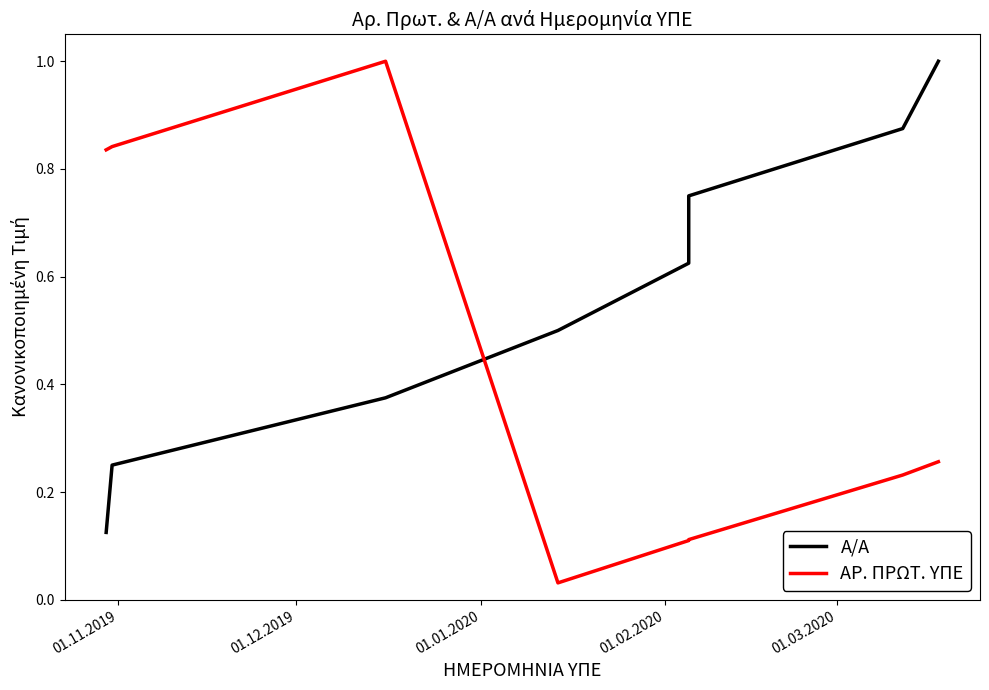

How many data points does each series have?

8